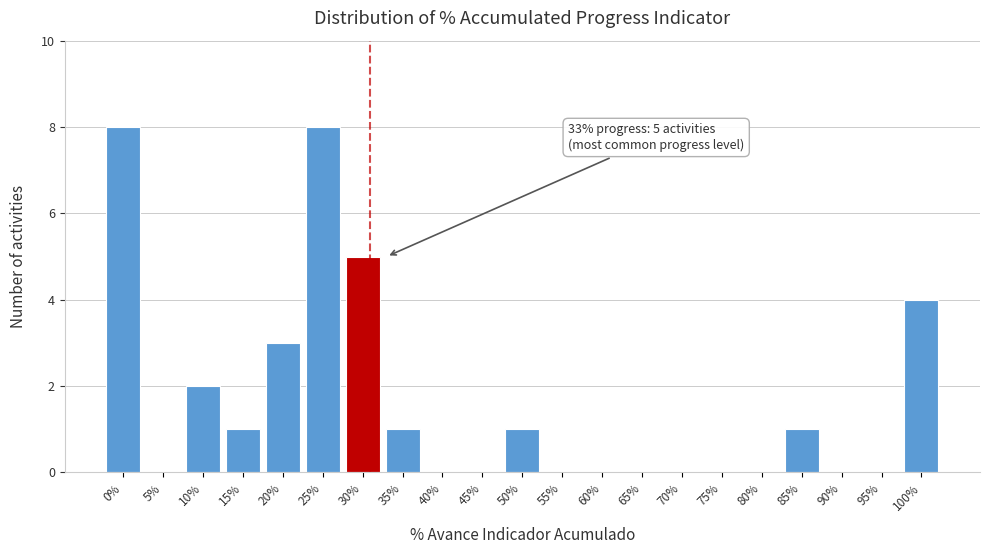

Reading left to right, what are all the values shown in this chart?

0%=8	5%=0	10%=2	15%=1	20%=3	25%=8	30%=5	35%=1	40%=0	45%=0	50%=1	55%=0	60%=0	65%=0	70%=0	75%=0	80%=0	85%=1	90%=0	95%=0	100%=4